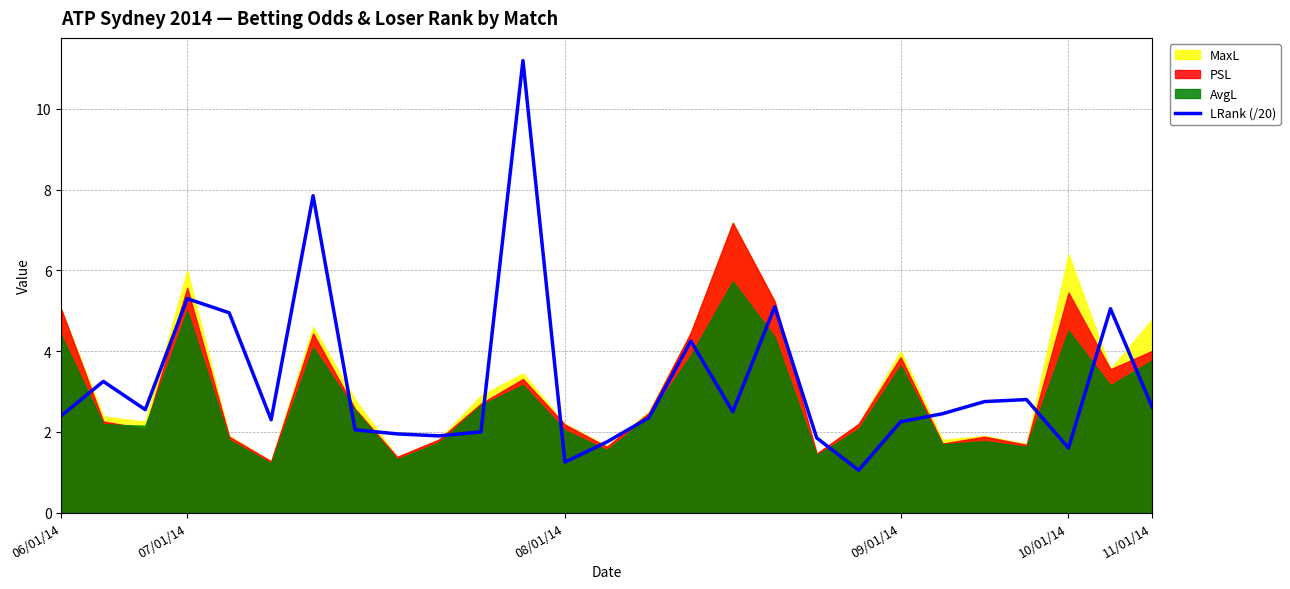

Approximately how many times larger is the value at 18 compared to 15?

0.4